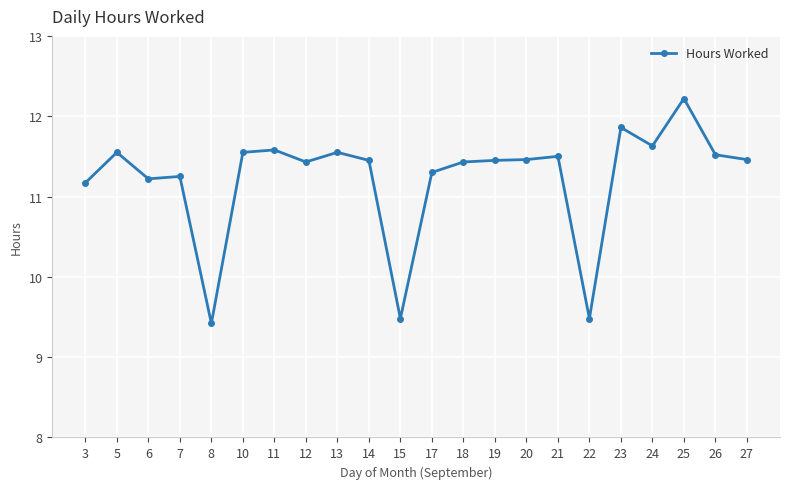

Is this an area chart (filled region under the line)?

No